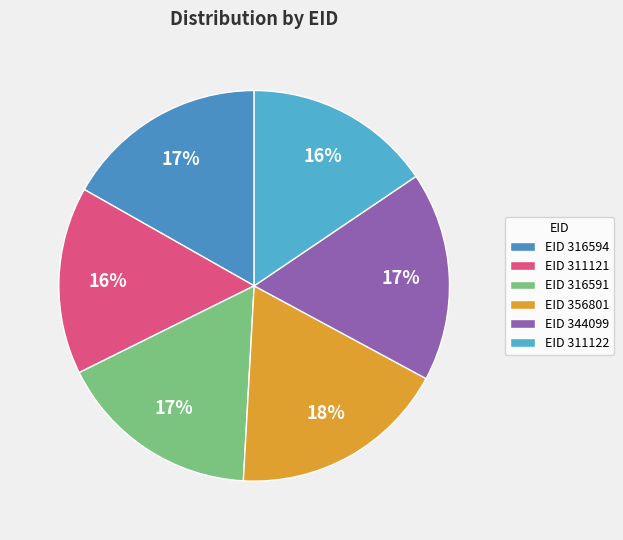

How many slices are in this pie chart?

6